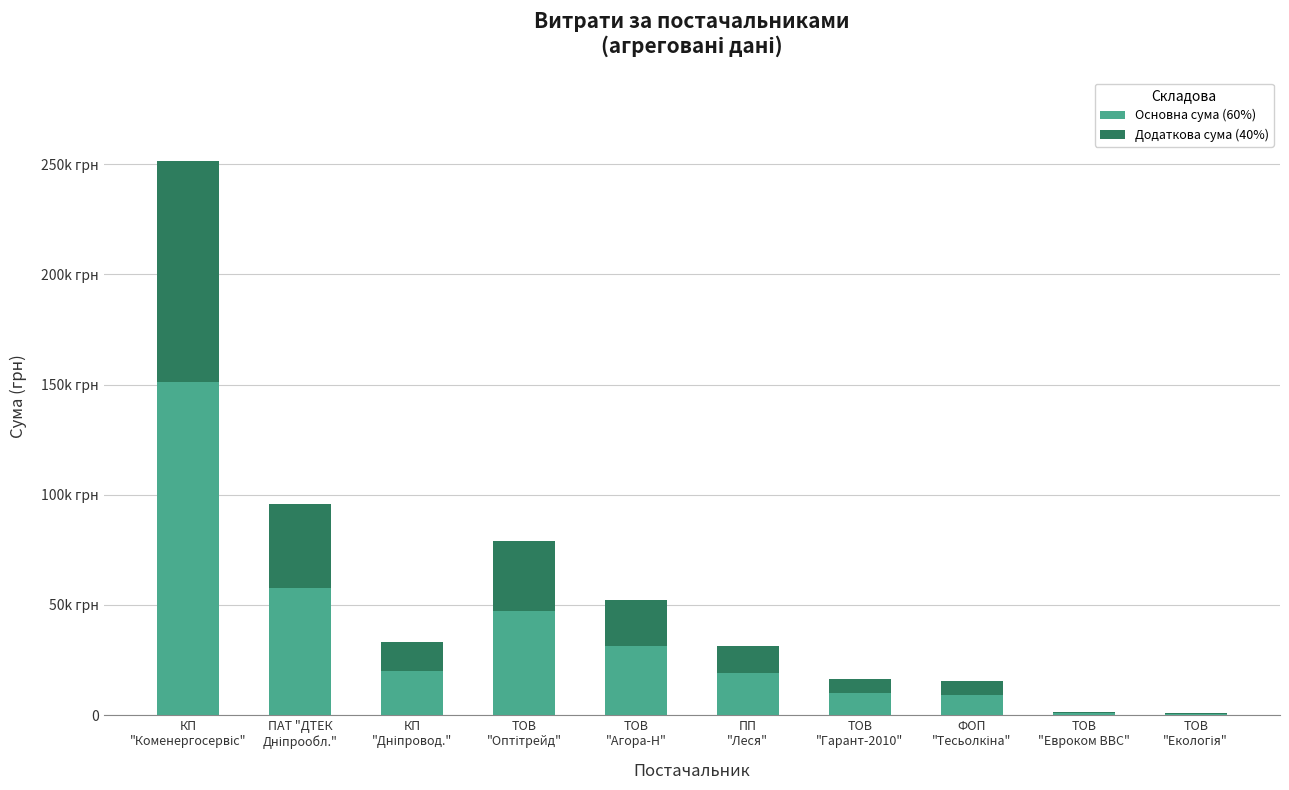

What are all the series names shown in the legend?

Основна сума (60%), Додаткова сума (40%)